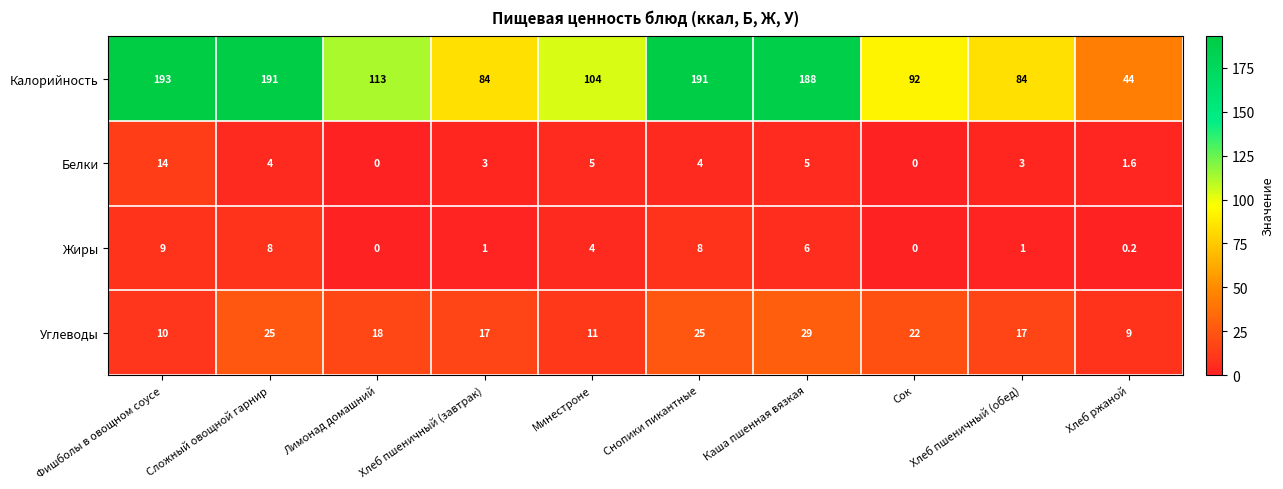

What is the sum of the Белки values at Лимонад домашний and Хлеб ржаной?

1.6